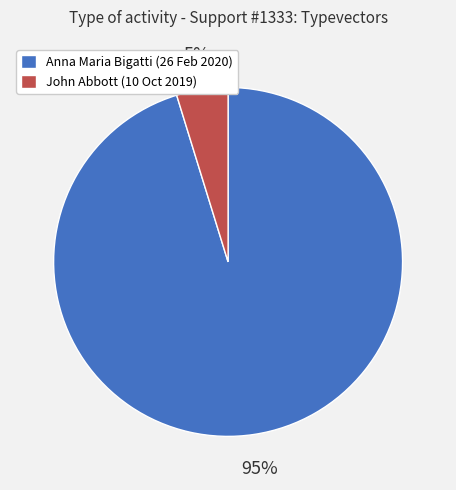

To the nearest percent, what is the average slice percentage?

50%